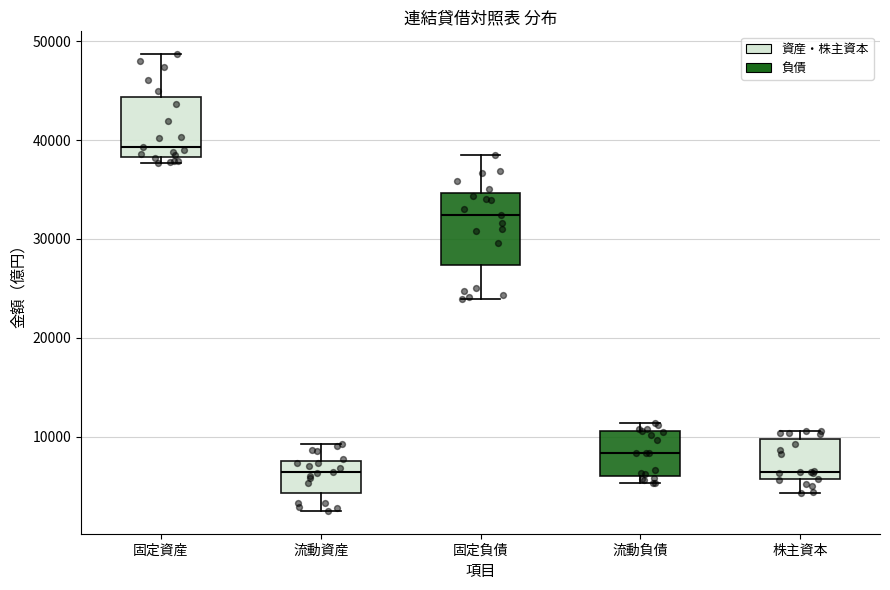

Reading left to right, transcribe this box plot: for each box, give where its median line is, the range the box spans, and where its two whiskers end, as read against the y-axis. The values are not printed on the chart, so give them approximately, as read against the axis.

固定資産: median 39000, box 38000 to 44000, whiskers 38000 (just below the box's lower edge) to 49000
流動資産: median 6000, box 4000 to 8000, whiskers 2000 to 9000
固定負債: median 32000, box 27000 to 35000, whiskers 24000 to 38000
流動負債: median 8000, box 6000 to 11000, whiskers 5000 to 11000 (just above the box's upper edge)
株主資本: median 6000 (just above the box's lower edge), box 6000 to 10000, whiskers 4000 to 11000